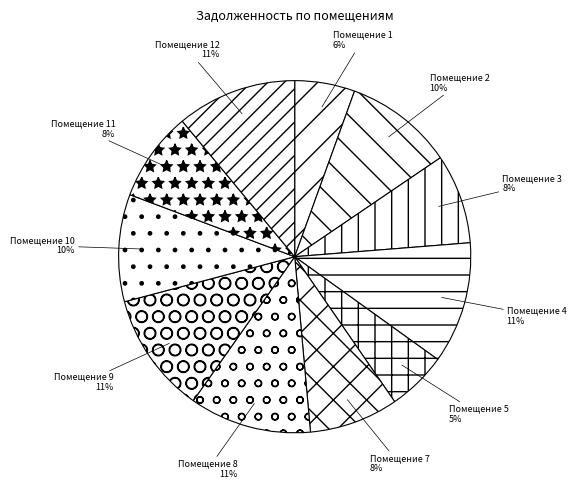

Is the sum of Помещение 9 and Помещение 5 greater than half?

No